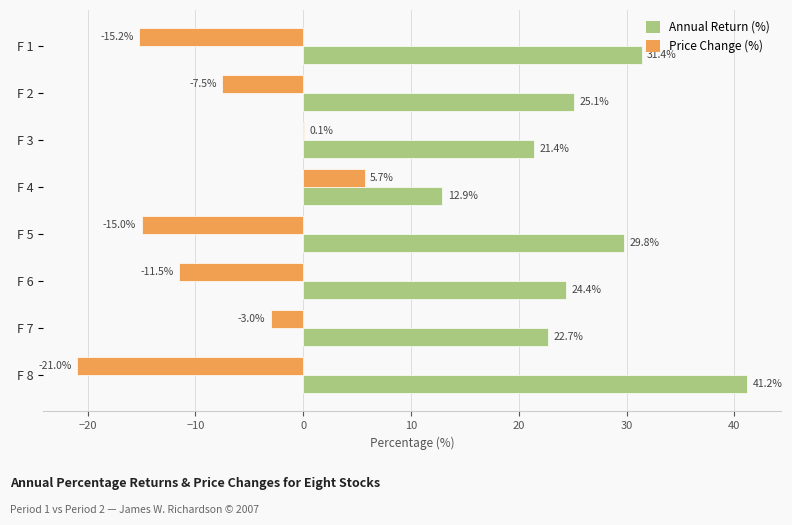

Is it true that Annual Return (%) equals 29.8 at F 5?

True